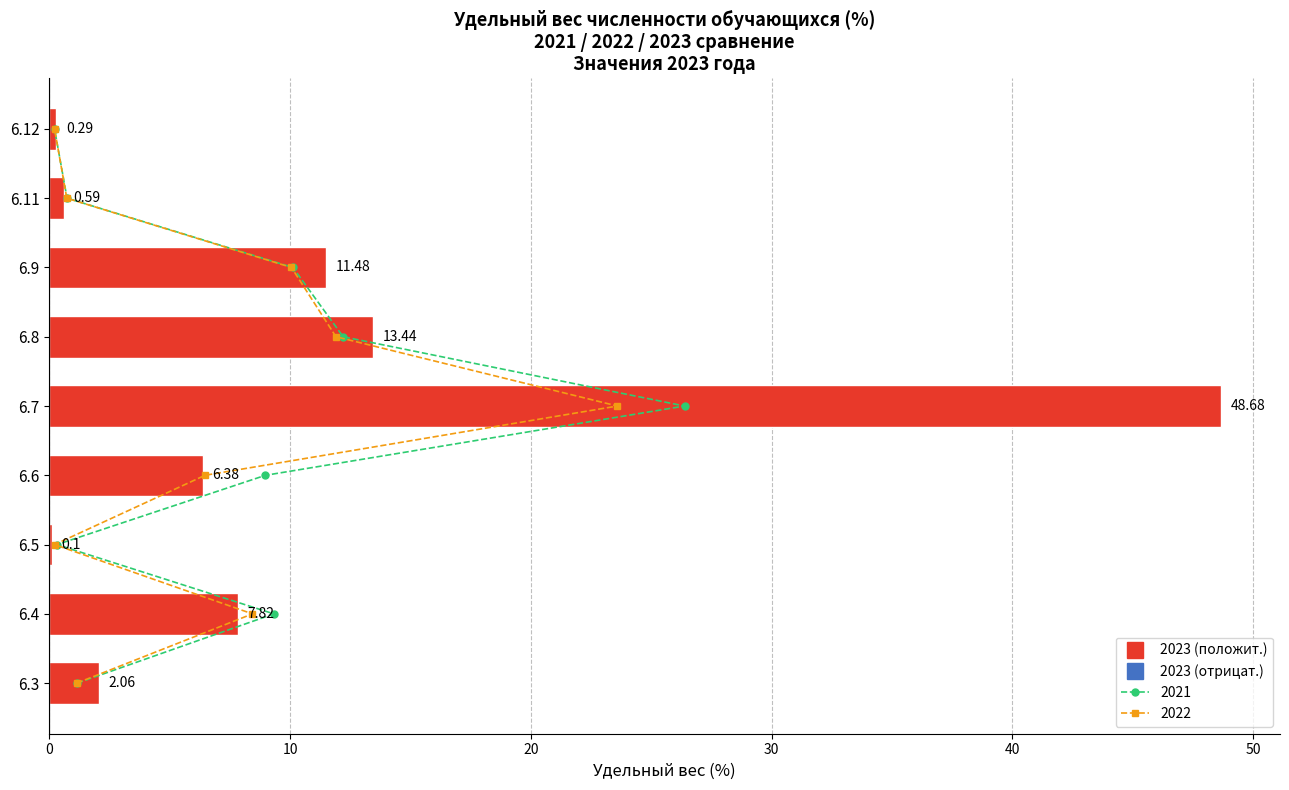

Is it true that 2021 equals 9.3 at 6.4?

True